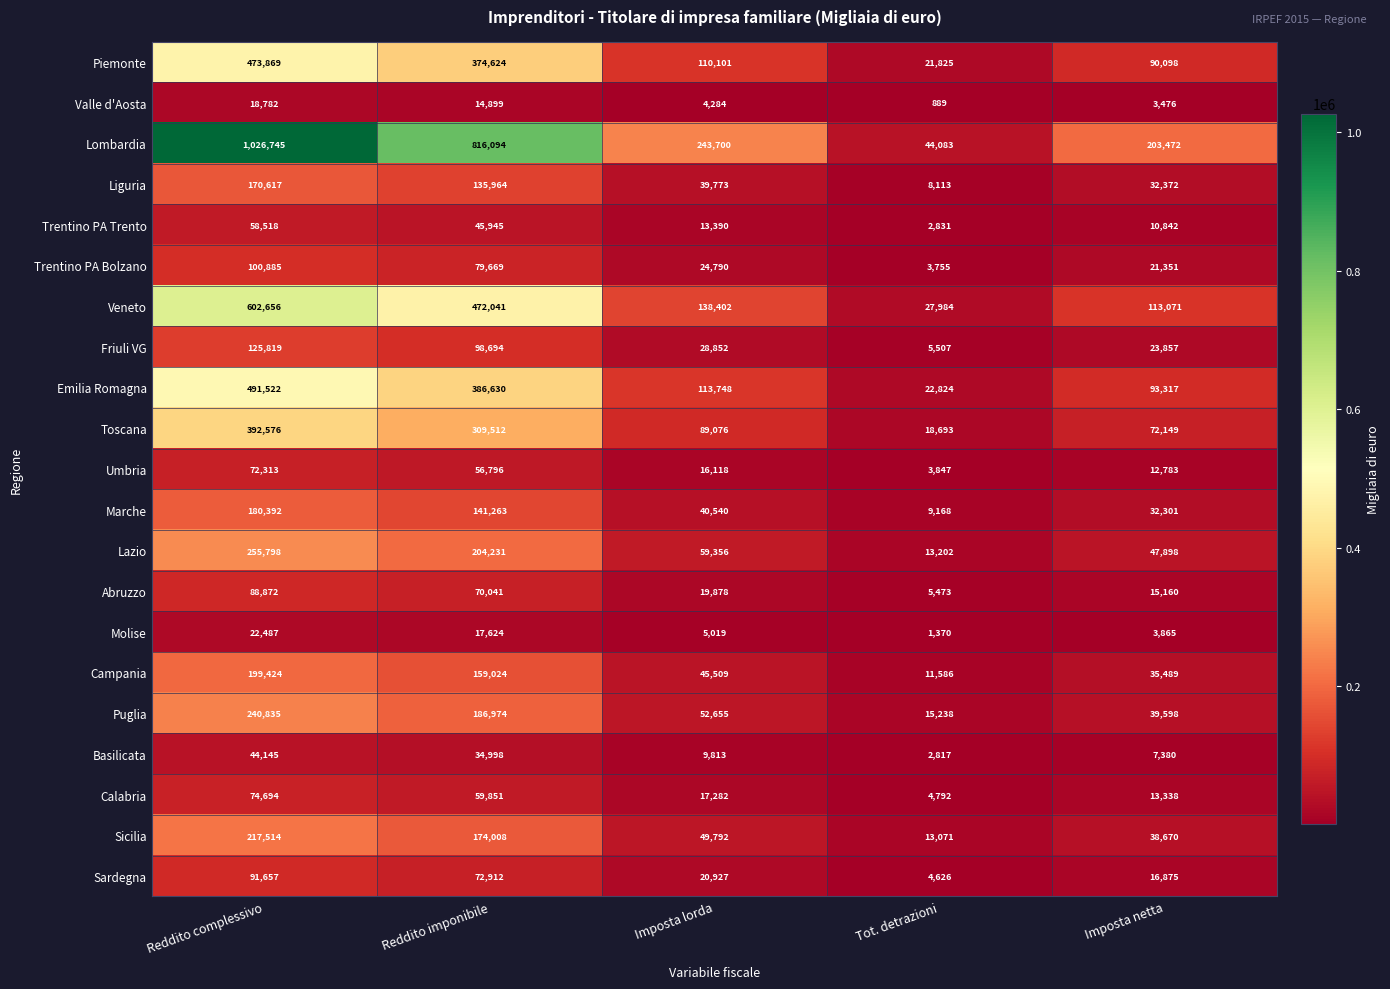

Where is Valle d'Aosta nearest to the value 9835?

Reddito imponibile